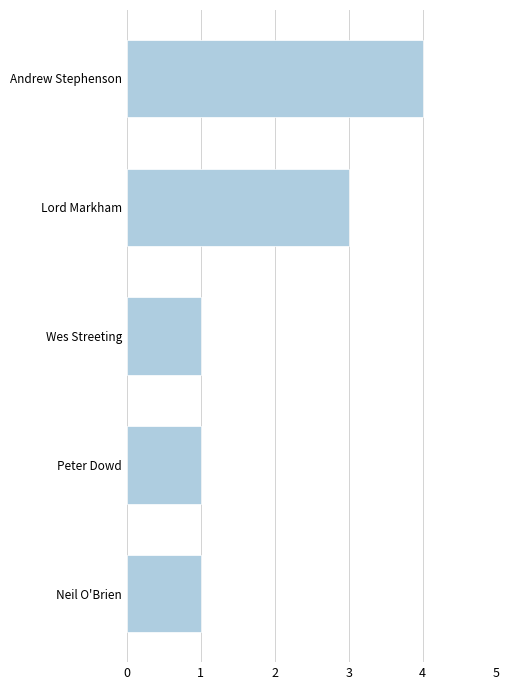

Count the number of data series in this chart.

1